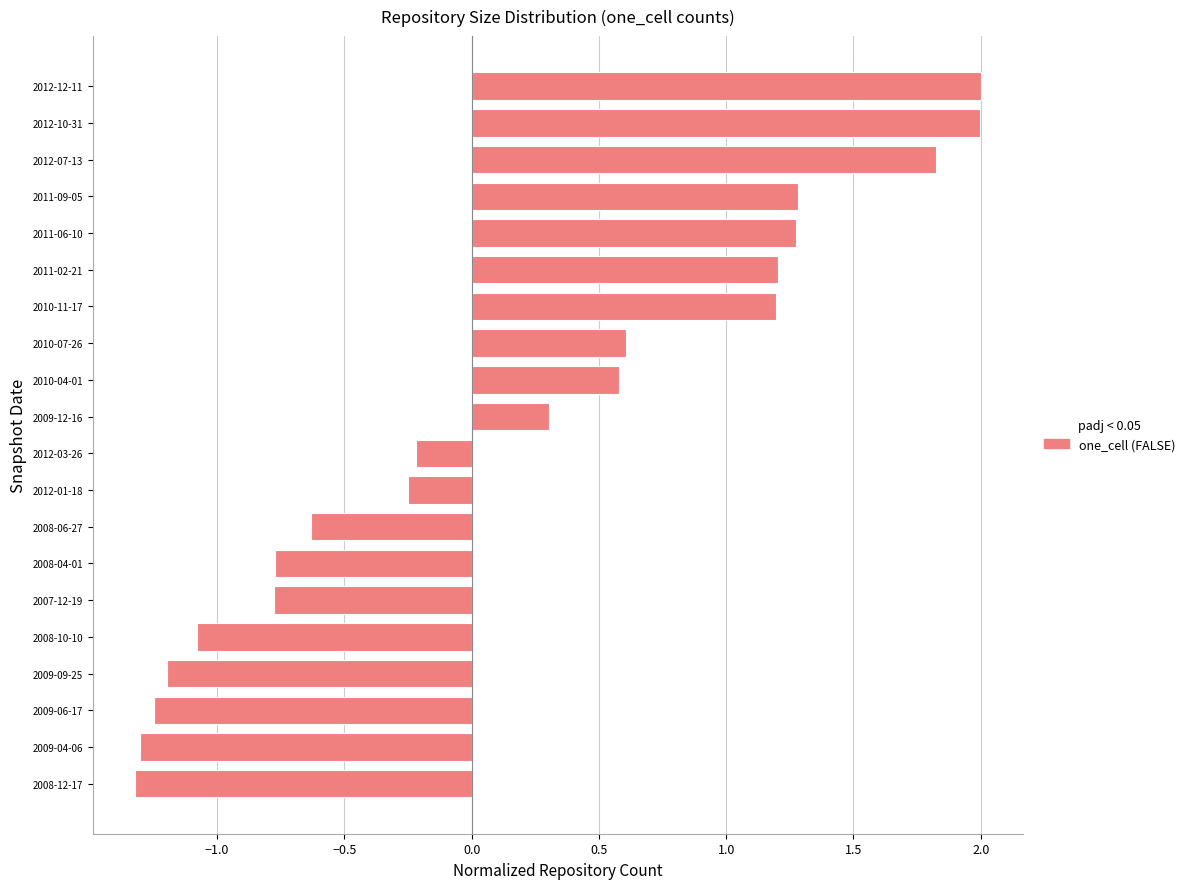

What is the difference between the second highest and second lowest values?

3.3